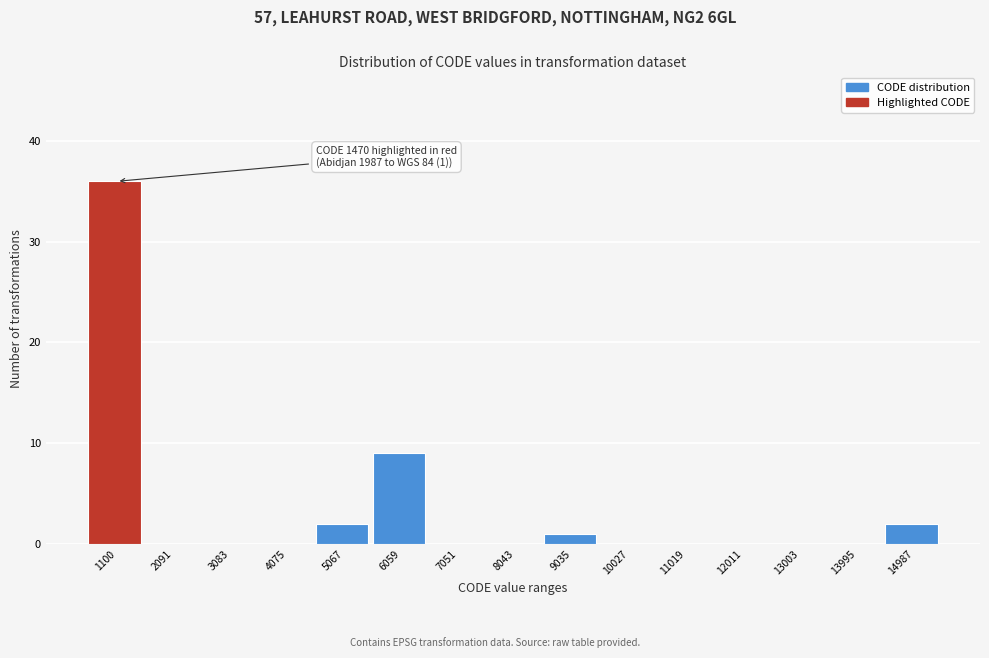

Reading left to right, extract all data points from this chart.

1100=36	2091=0	3083=0	4075=0	5067=2	6059=9	7051=0	8043=0	9035=1	10027=0	11019=0	12011=0	13003=0	13995=0	14987=2